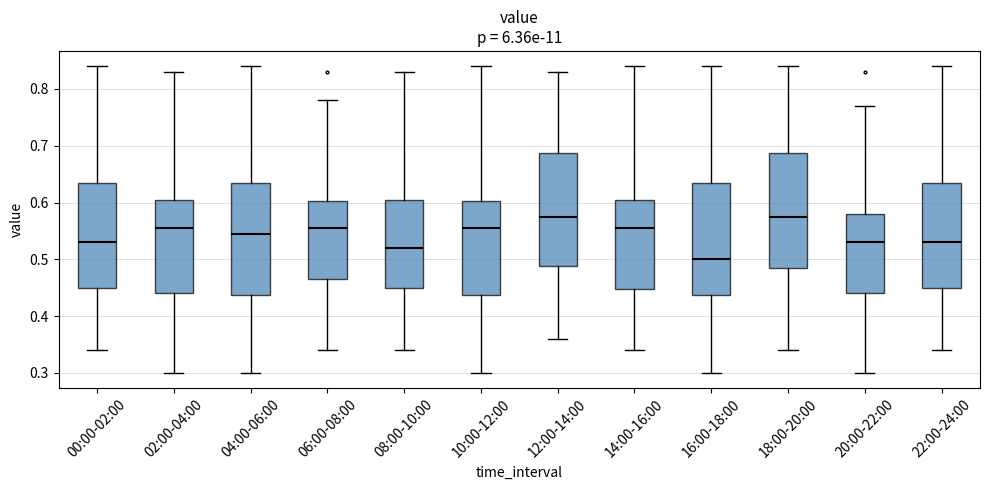

Reading left to right, transcribe this box plot: for each box, give where its median line is, the range the box spans, and where its two whiskers end, as read against the y-axis. The values are not printed on the chart, so give them approximately, as read against the axis.

00:00-02:00: median 0.53, box 0.45 to 0.64, whiskers 0.34 to 0.84
02:00-04:00: median 0.56, box 0.44 to 0.61, whiskers 0.30 to 0.83
04:00-06:00: median 0.55, box 0.44 to 0.64, whiskers 0.30 to 0.84
06:00-08:00: median 0.56, box 0.47 to 0.60, whiskers 0.34 to 0.78
08:00-10:00: median 0.52, box 0.45 to 0.61, whiskers 0.34 to 0.83
10:00-12:00: median 0.56, box 0.44 to 0.60, whiskers 0.30 to 0.84
12:00-14:00: median 0.58, box 0.49 to 0.69, whiskers 0.36 to 0.83
14:00-16:00: median 0.56, box 0.45 to 0.61, whiskers 0.34 to 0.84
16:00-18:00: median 0.50, box 0.44 to 0.64, whiskers 0.30 to 0.84
18:00-20:00: median 0.58, box 0.49 to 0.69, whiskers 0.34 to 0.84
20:00-22:00: median 0.53, box 0.44 to 0.58, whiskers 0.30 to 0.77
22:00-24:00: median 0.53, box 0.45 to 0.64, whiskers 0.34 to 0.84